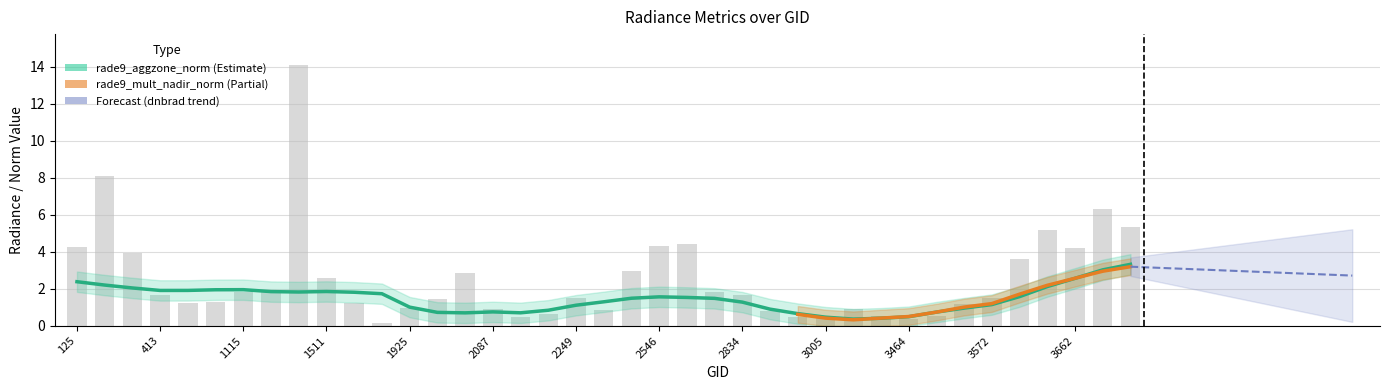

What is the smallest value displayed?

0.1